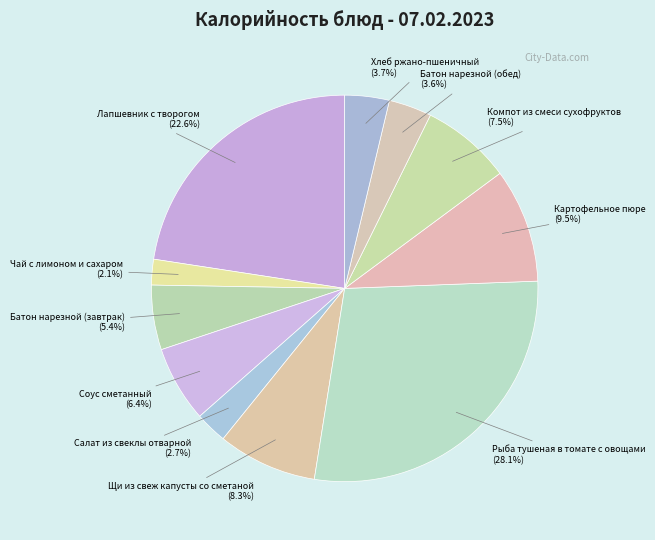

True or false: Картофельное пюре accounts for 18% of the total.

False